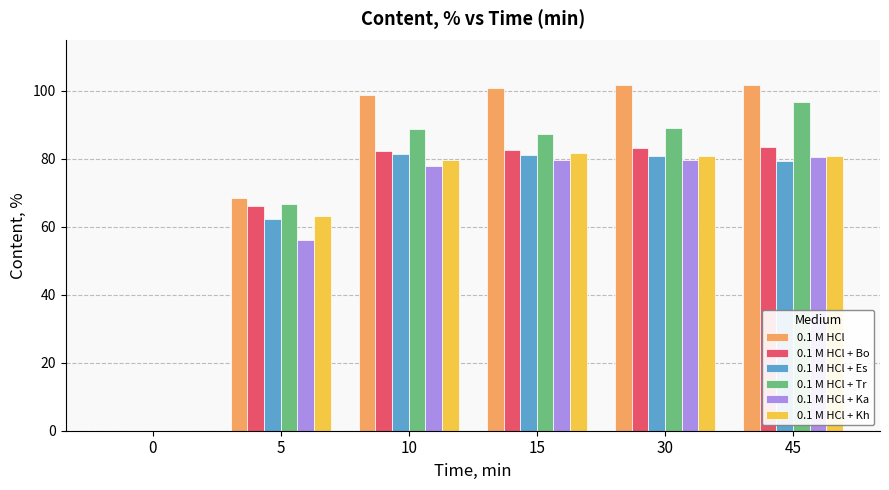

What is the greatest value displayed?

101.7